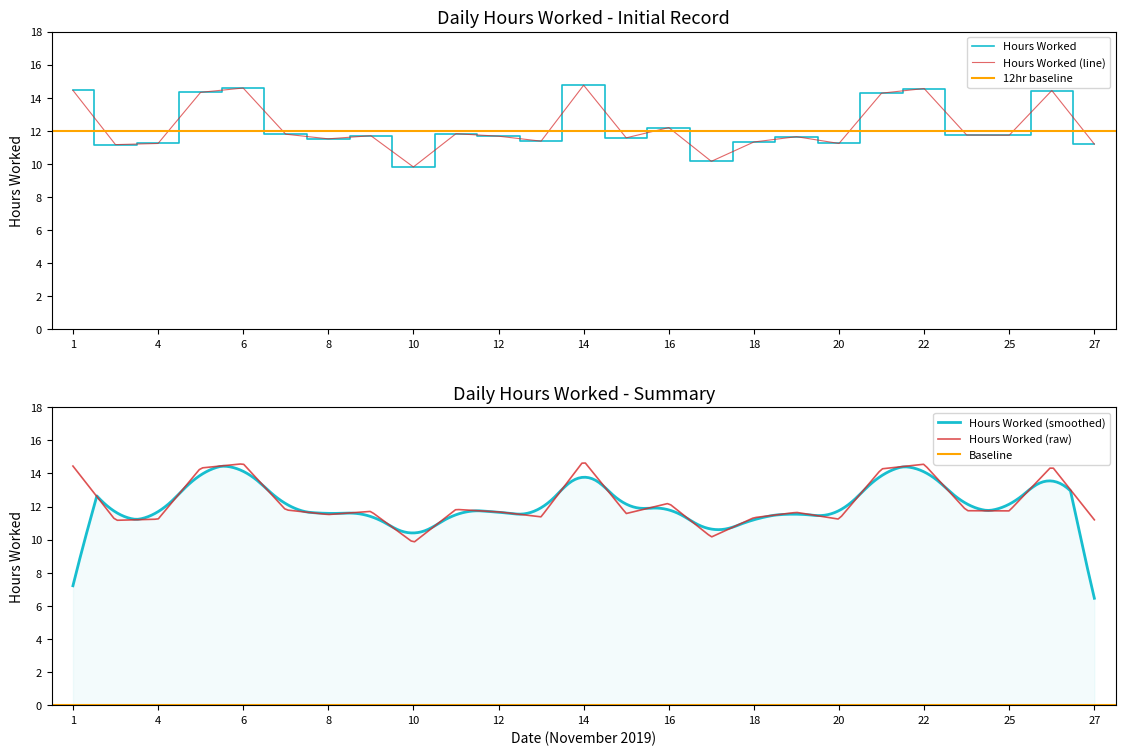

How many points are higher than both their immediate neighbors (excluding endpoints)?

8